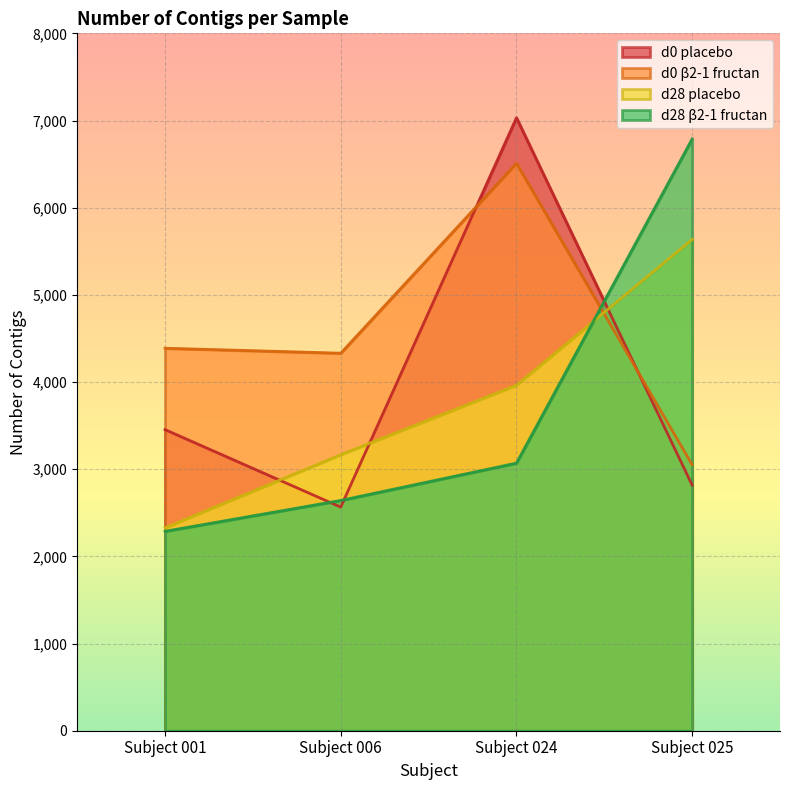

Rank the categories by d28 placebo value from lowest to highest.

Subject 001, Subject 006, Subject 024, Subject 025